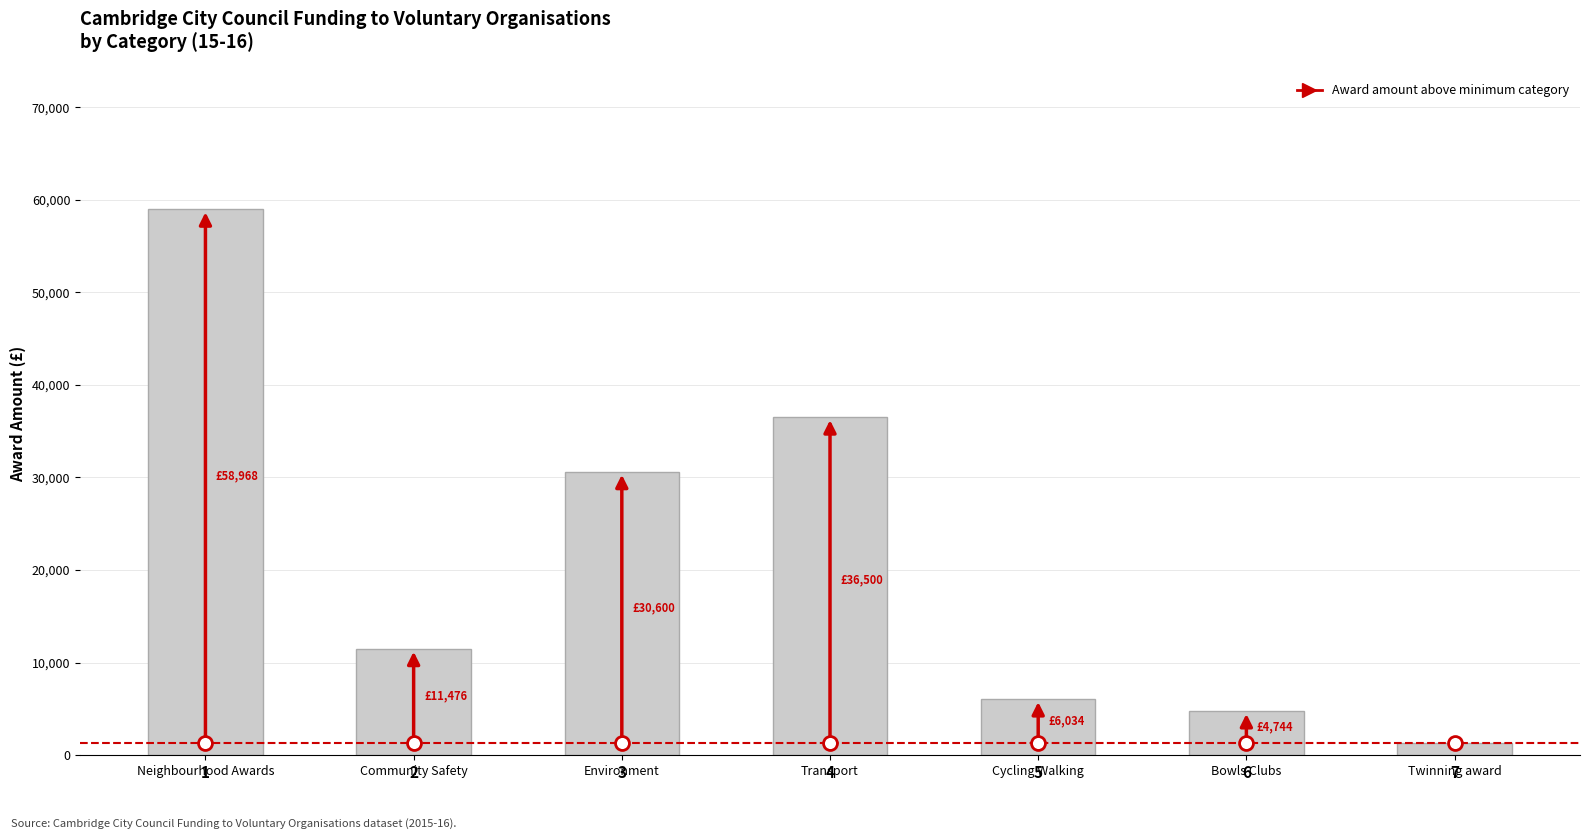

Does the chart contain any negative values?

No